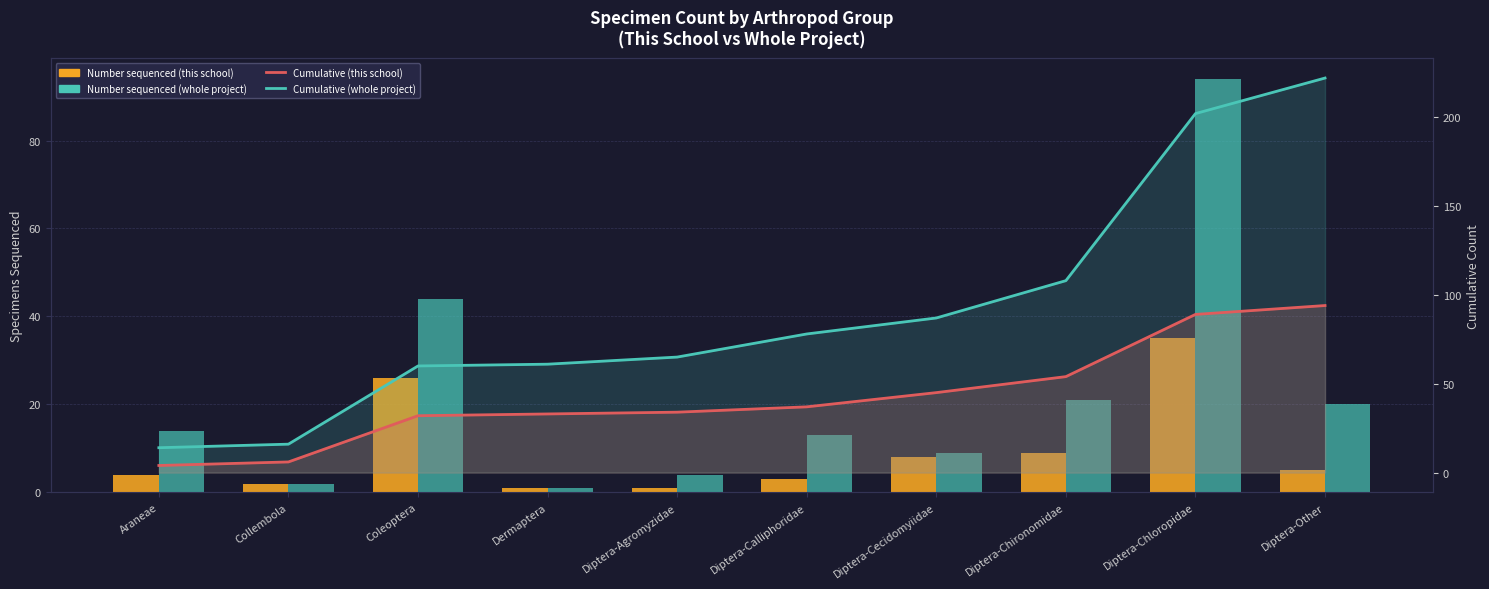

What is the highest value of the Number sequenced (this school) series?

35